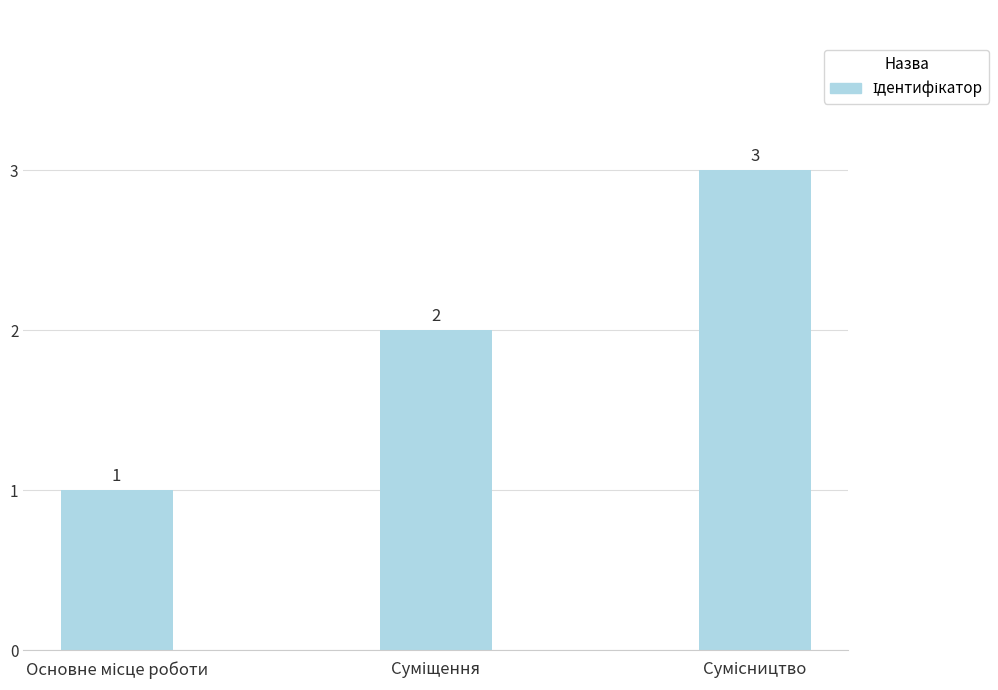

What is the greatest value displayed?

3